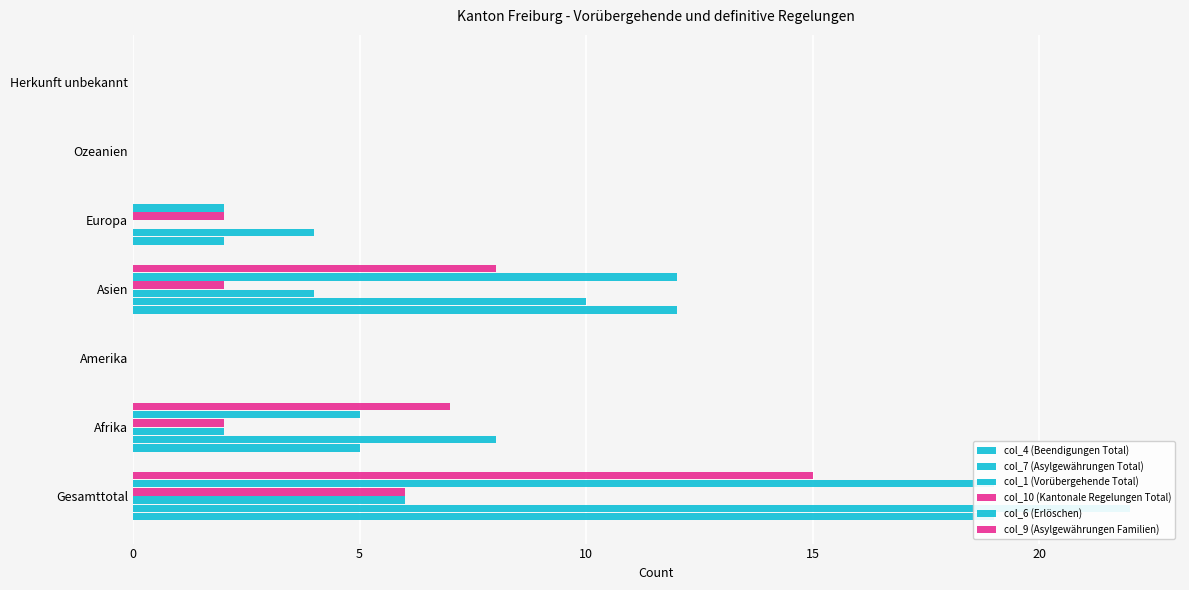

What is the value of the col_1 (Vorübergehende Total) bar at the 2nd from the left?

2